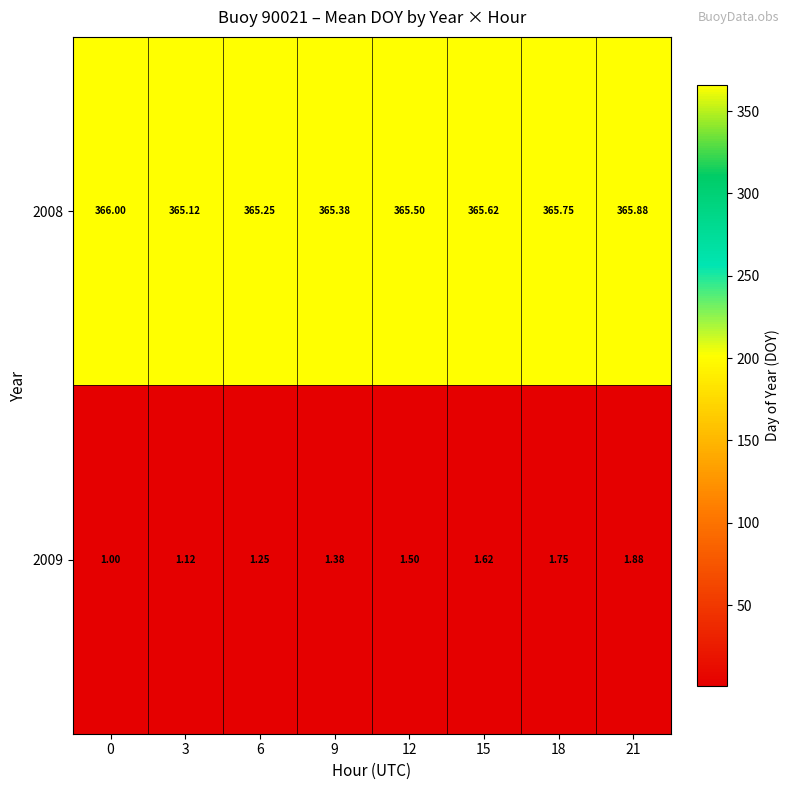

Is the value of 2008 at 21 greater than the value of 2009 at 9?

Yes